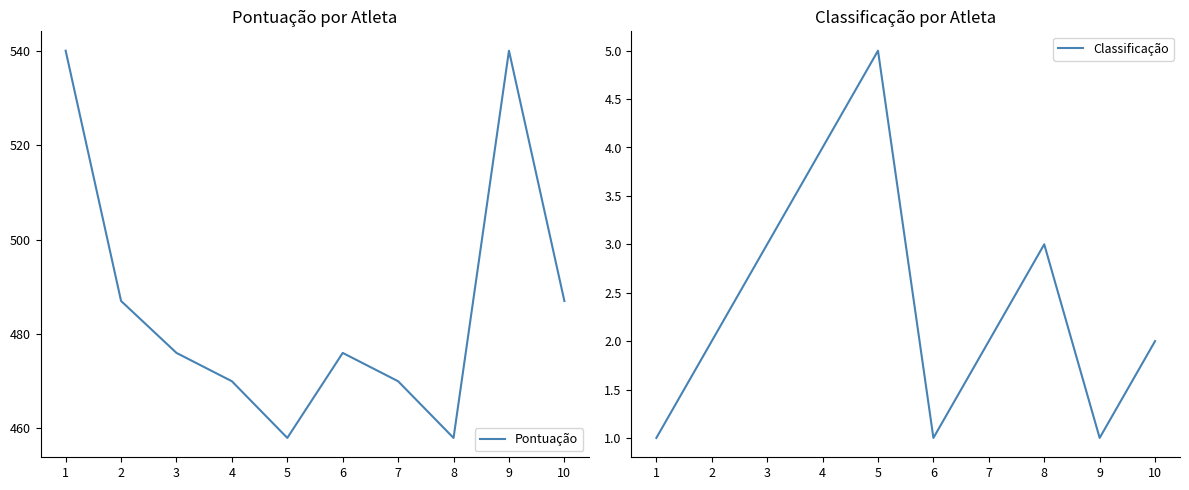

List the series in order of their overall mean, lowest first.

Classificação, Pontuação